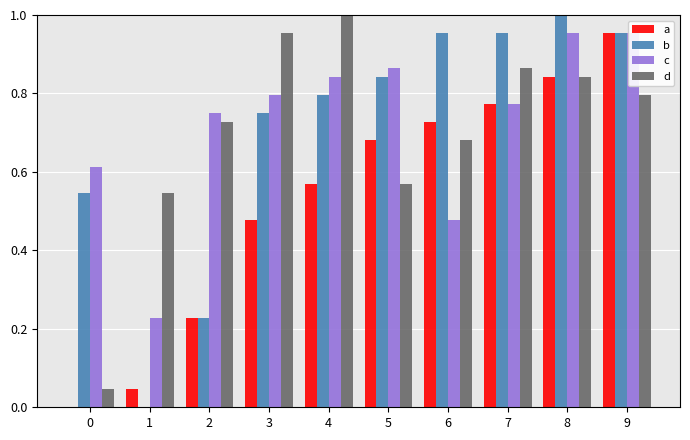

The value of Varies at 9 is 0.2. True or false?

False